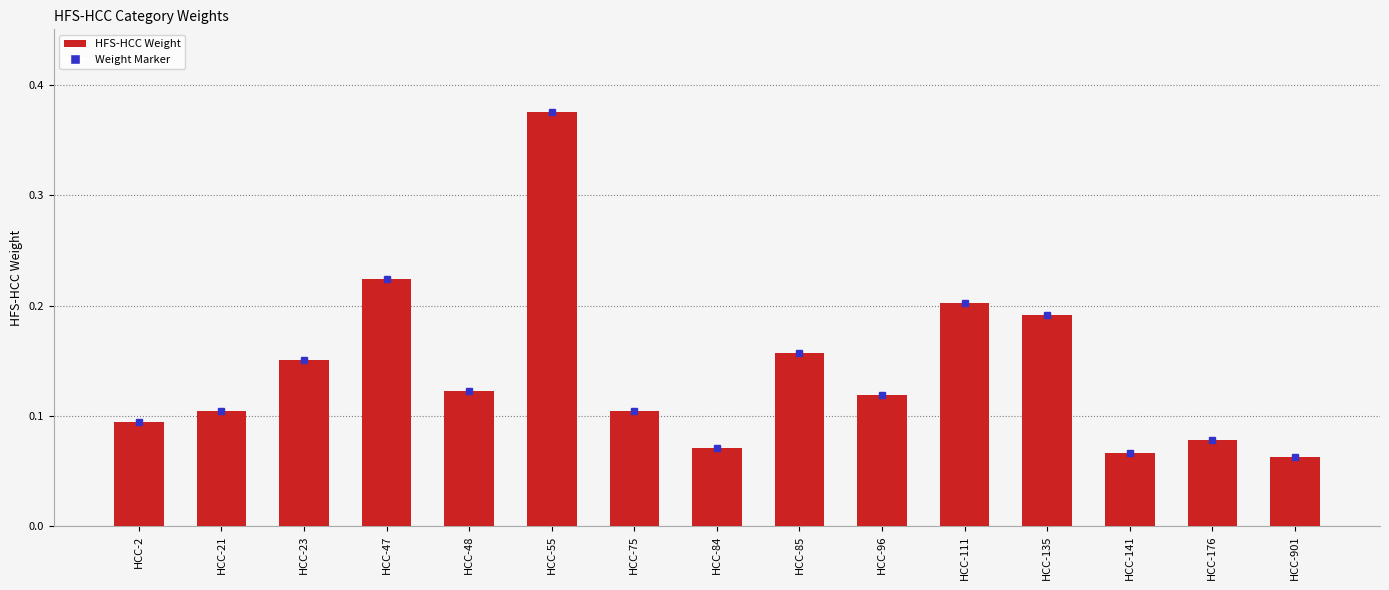

How many values are between 0 and 1?

15